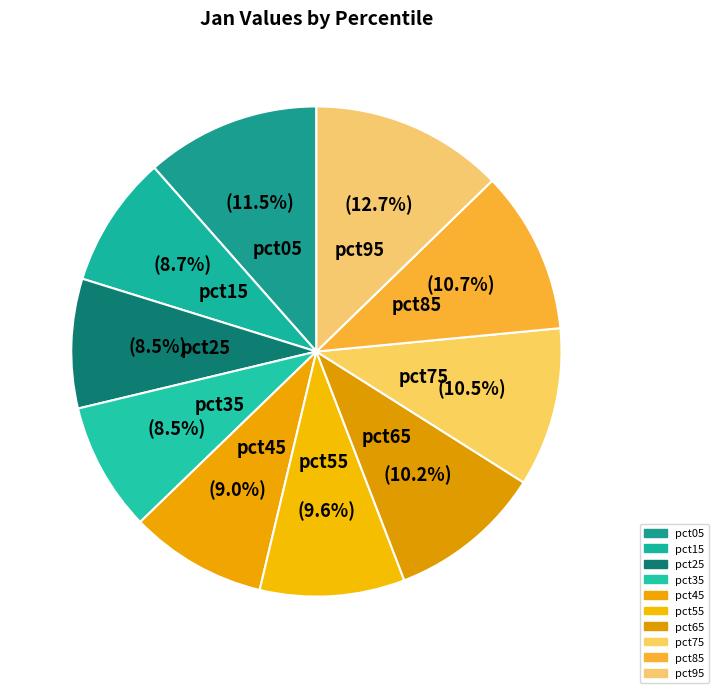

The pct45 slice represents 9% of the pie. True or false?

True